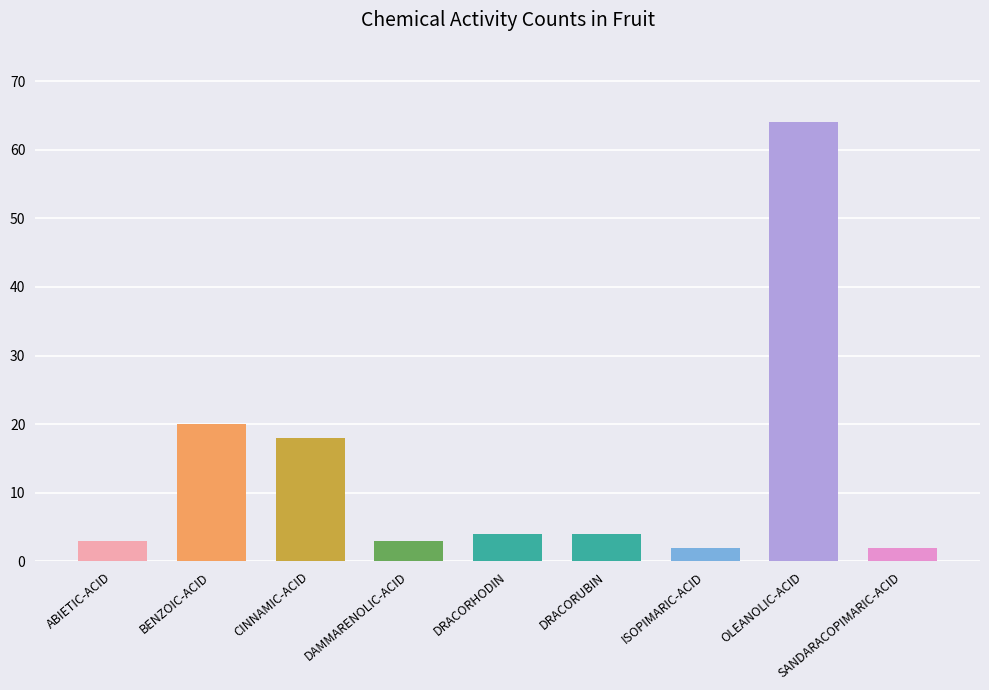

What is the ratio of the value at BENZOIC-ACID to the value at DRACORUBIN?

5.0